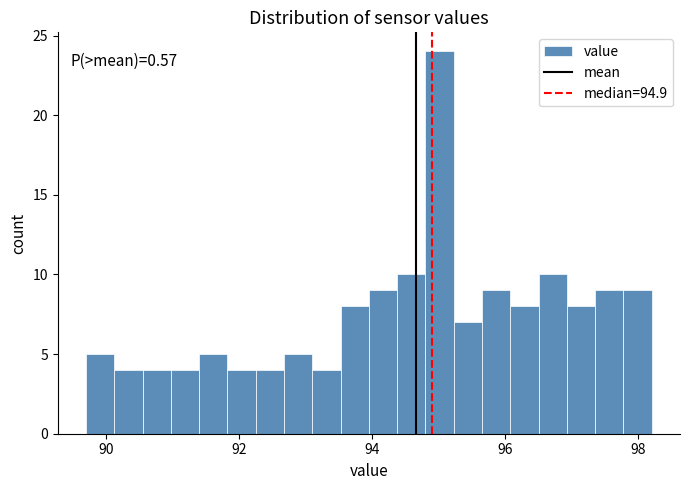

Around what value on the x-axis is the tallest bar? Give the approximate position of its centre, as read against the axis.

95.0